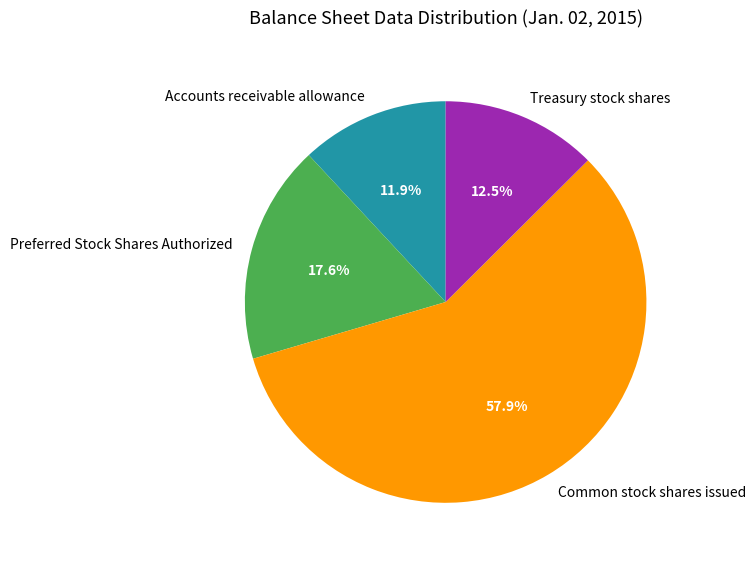

What is the ratio of the value at Accounts receivable allowance to the value at Treasury stock shares?

1.0